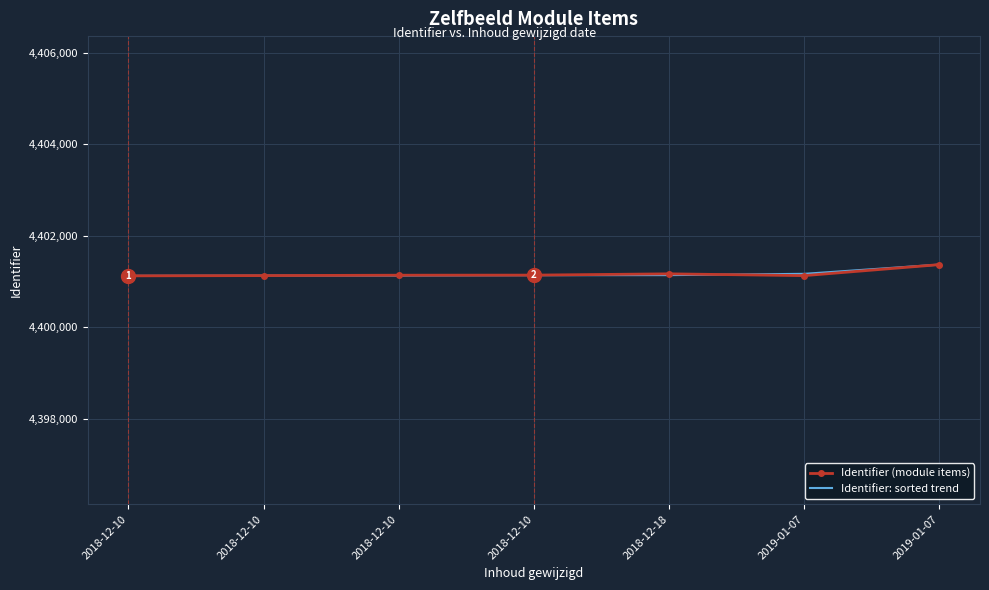

What are all the series names shown in the legend?

Identifier (module items), Identifier: sorted trend